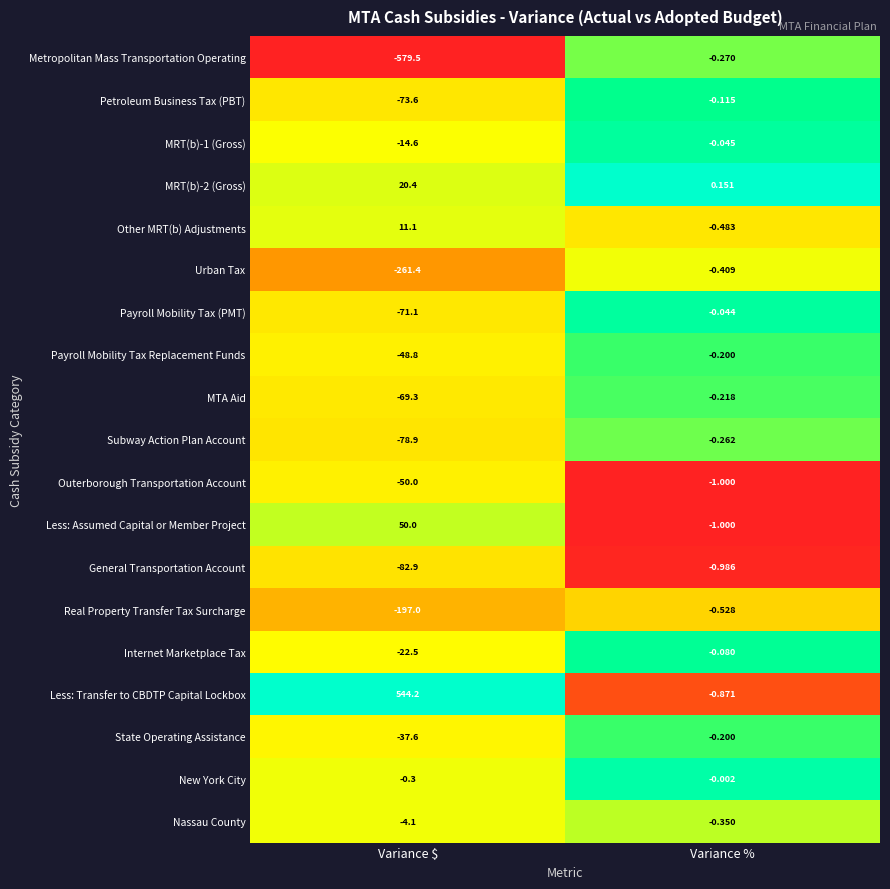

Which series has the largest range (max minus min)?

Metropolitan Mass Transportation Operating